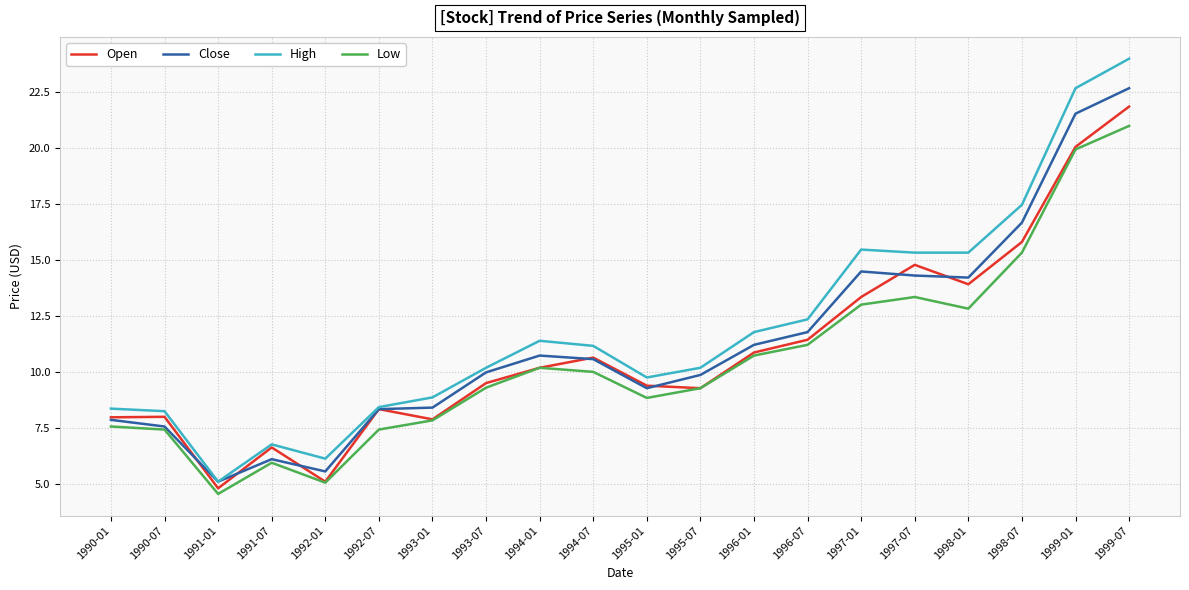

What position from the left is 1998-01?

17